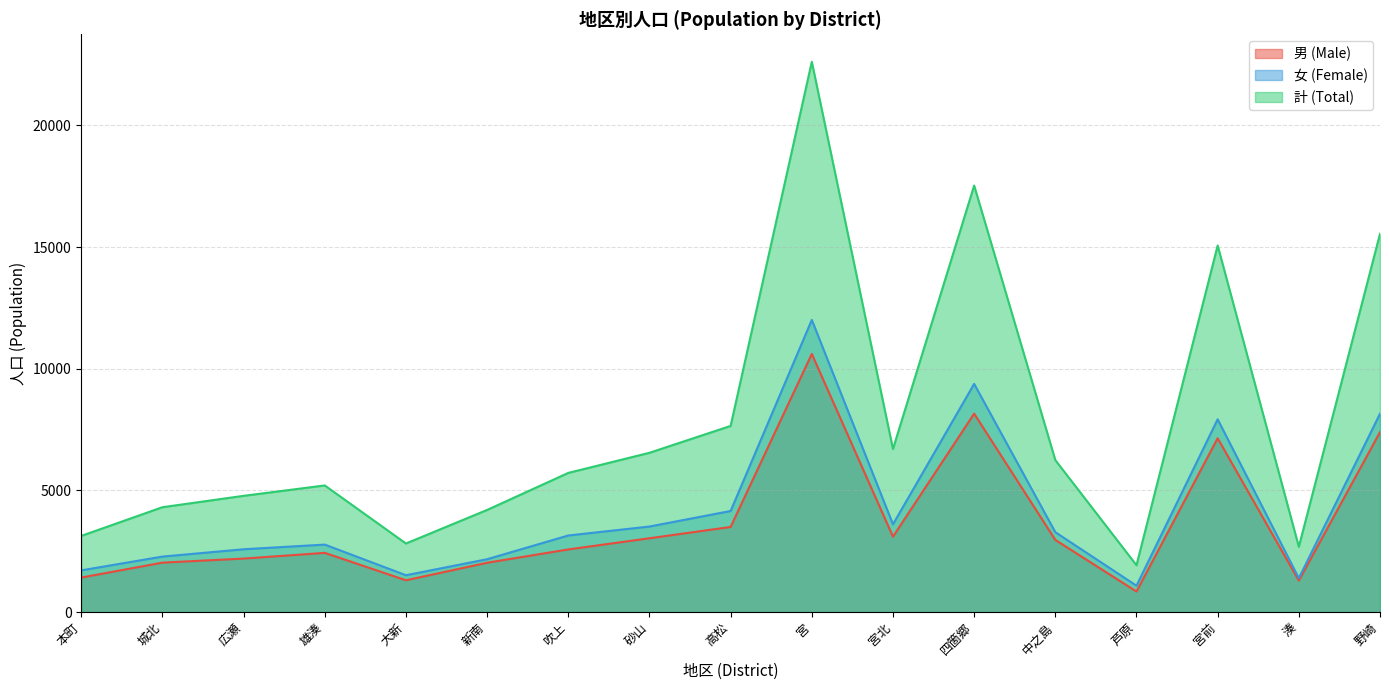

Which label corresponds to the largest value in the chart?

宮